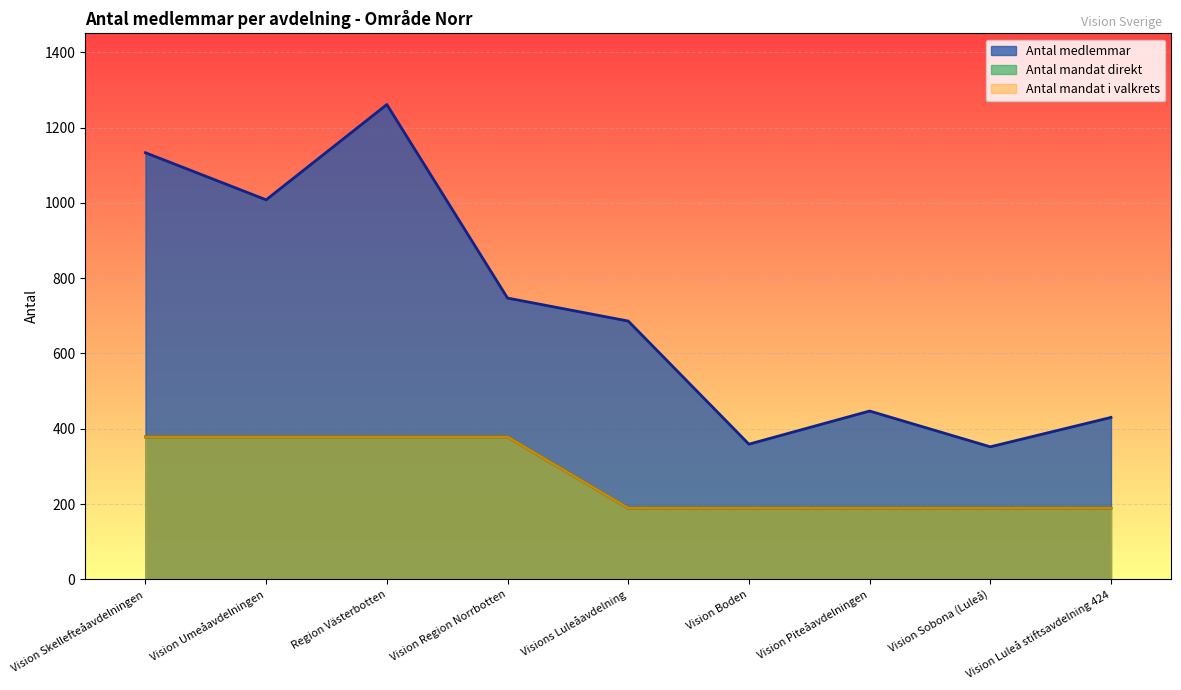

Reading left to right, extract all data points from this chart.

Antal medlemmar: 1133.0	1008.0	1261.0	747.0	686.0	359.0	447.0	352.0	430.0
Antal mandat direkt: 378.3	378.3	378.3	378.3	189.2	189.2	189.2	189.2	189.2
Antal mandat i valkrets: 378.3	378.3	378.3	378.3	189.2	189.2	189.2	189.2	189.2